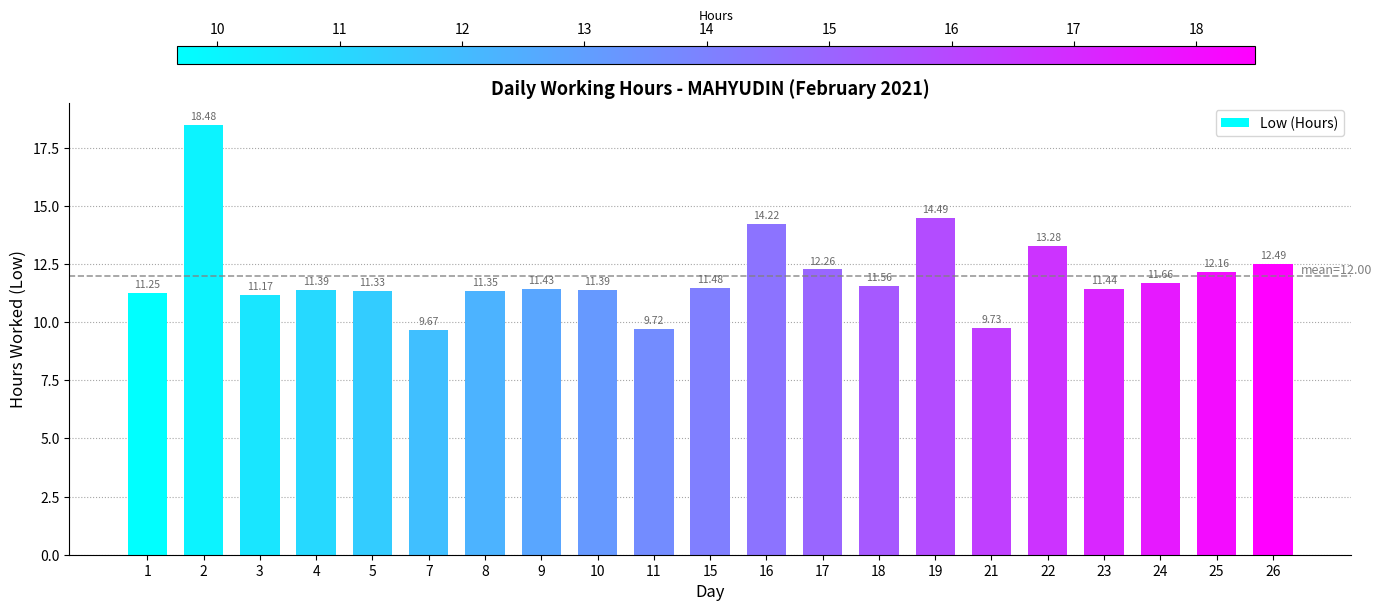

What is the maximum value shown in the chart?

18.5